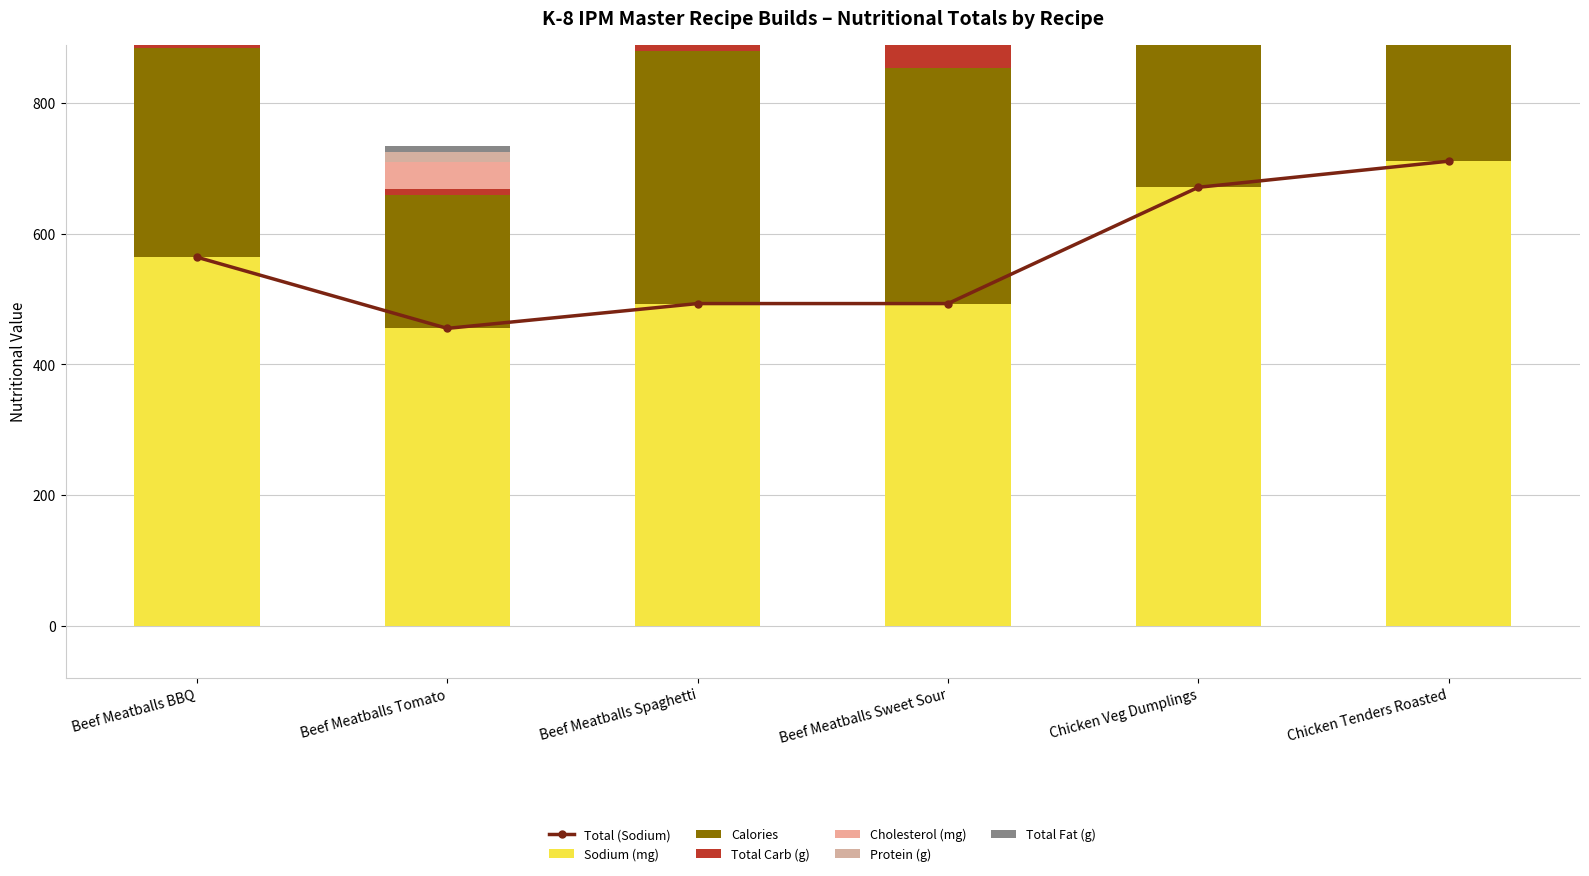

What is the sum of all Cholesterol (mg) values?

239